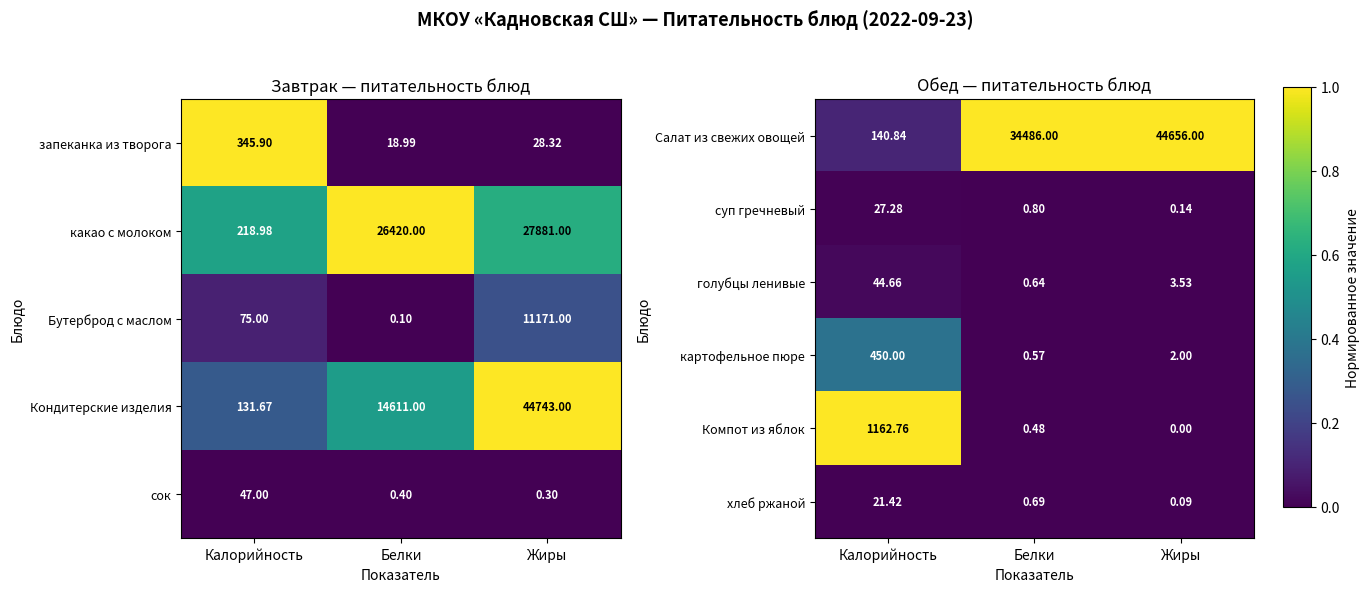

Is the value of хлеб ржаной at Жиры greater than the value of Салат из свежих овощей at Калорийность?

No